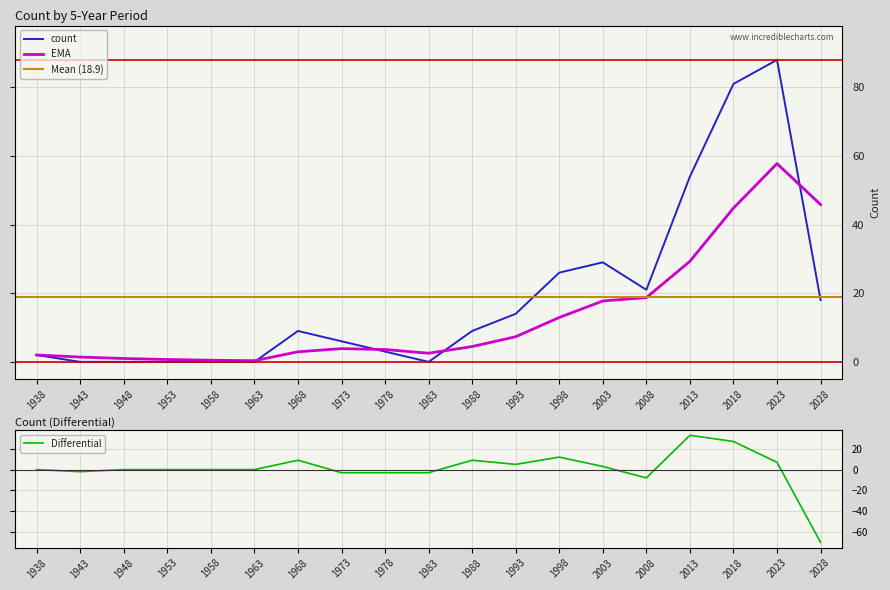

What is the maximum value for EMA?

57.8